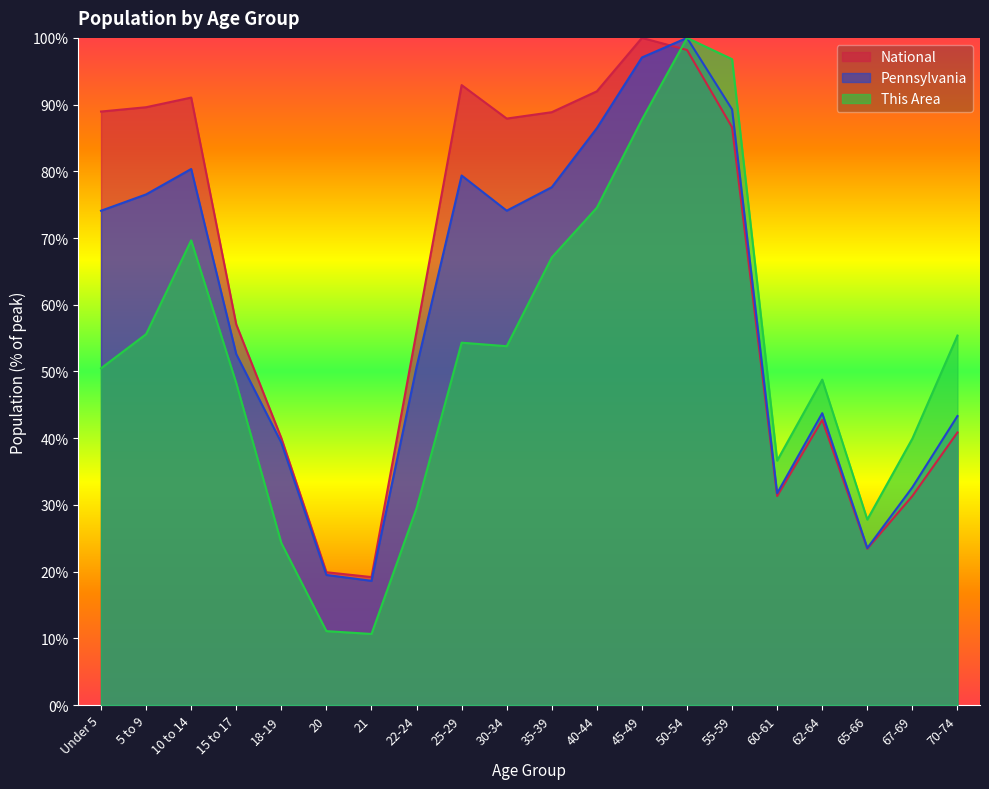

At which category is the sum across all series the highest?

50-54